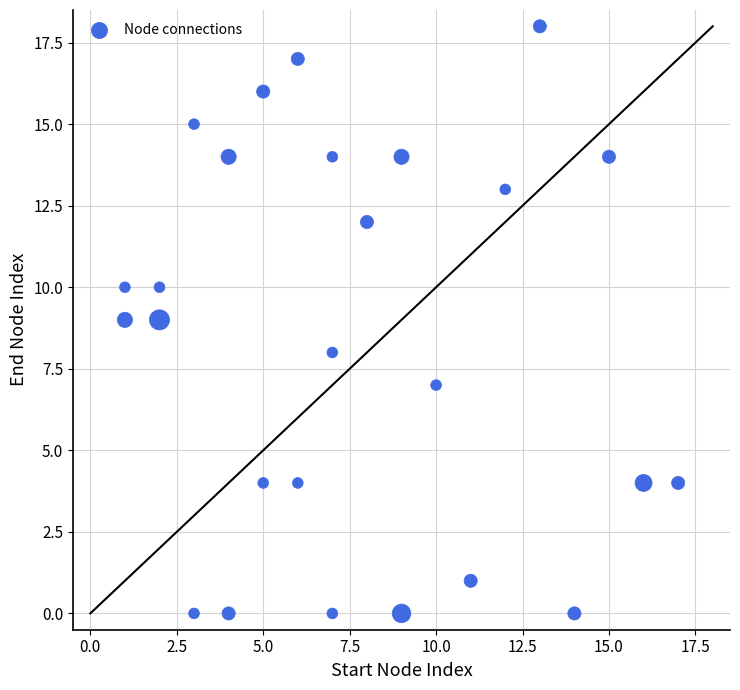

What is the range of X values (max minus min)?

16